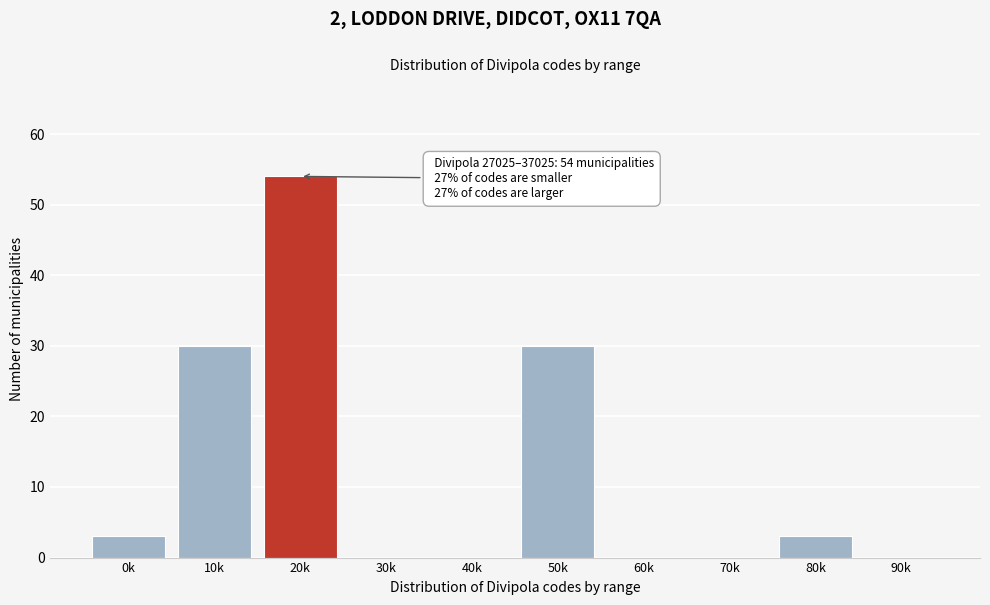

Reading right to left, what are all the values shown in this chart?

90k=0	80k=3	70k=0	60k=0	50k=30	40k=0	30k=0	20k=54	10k=30	0k=3